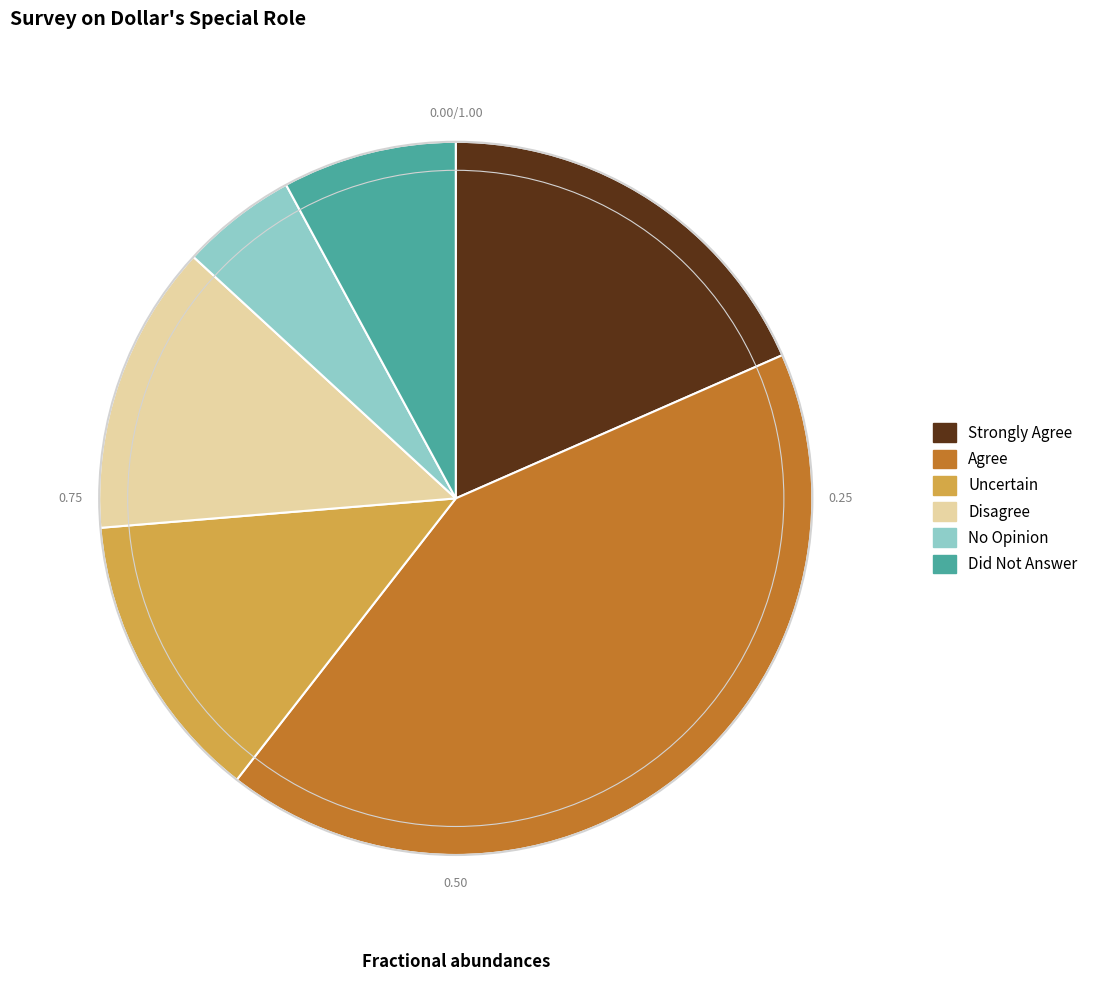

Is the sum of Did Not Answer and No Opinion greater than half?

No